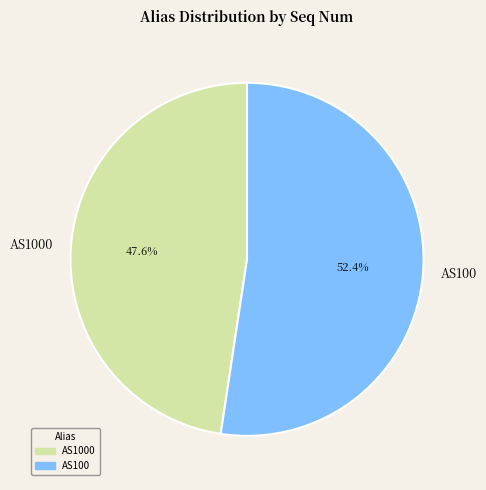

How many slices are in this pie chart?

2